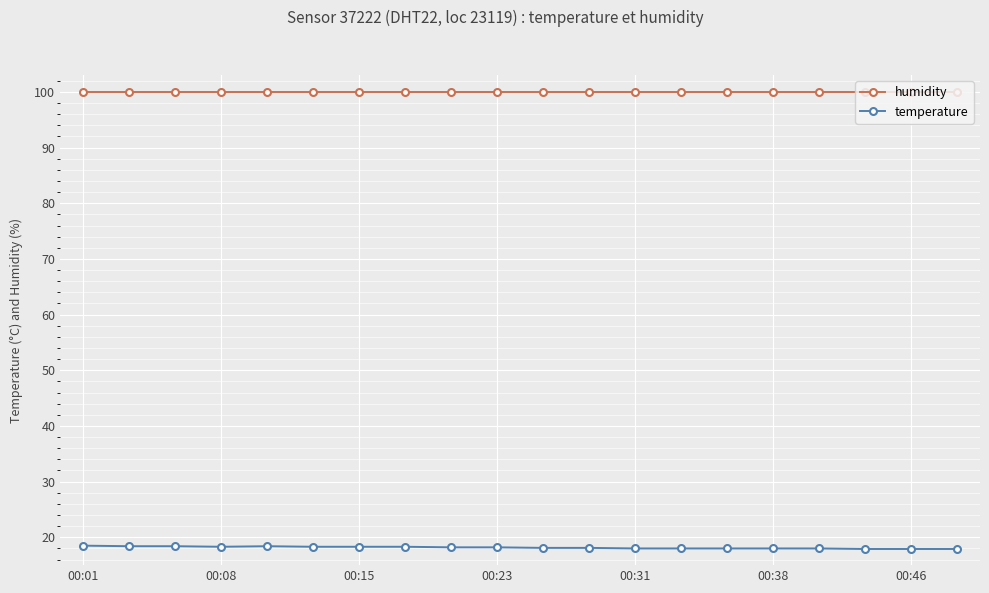

What is the smallest value displayed?

17.9